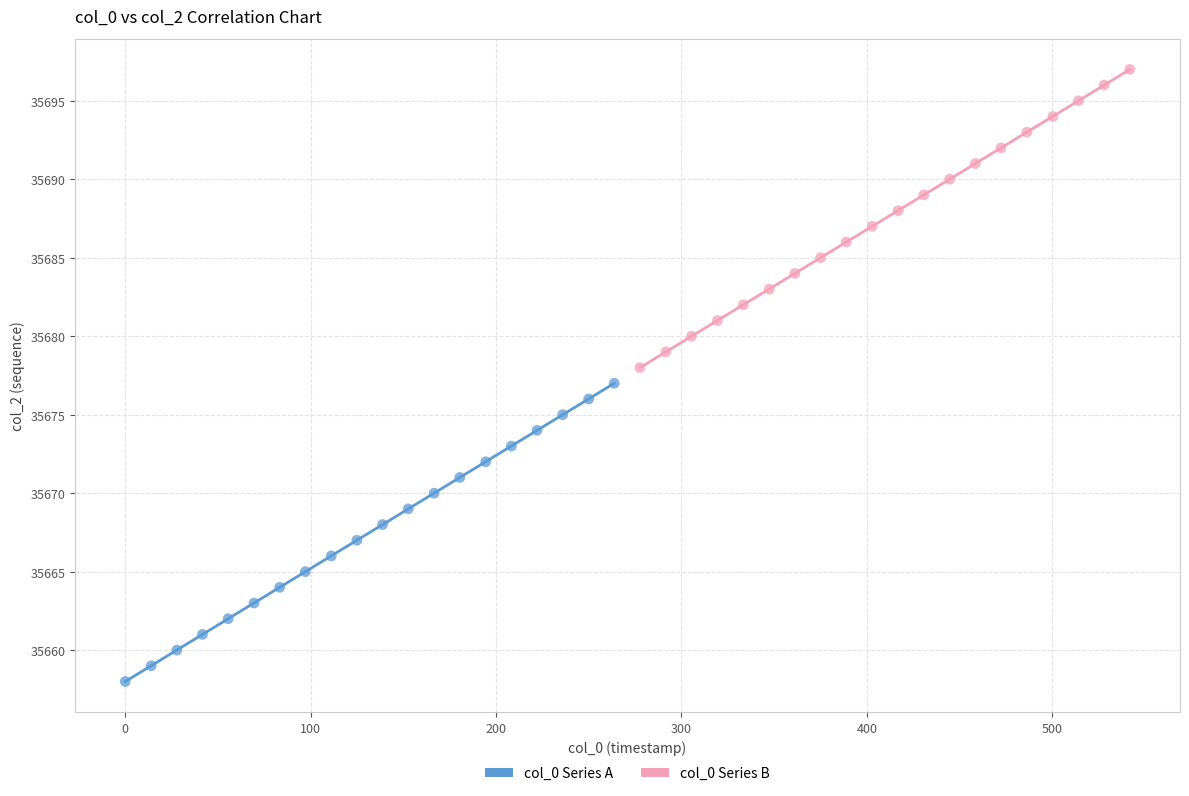

Which series contains the lowest Y value?

col_0 Series A